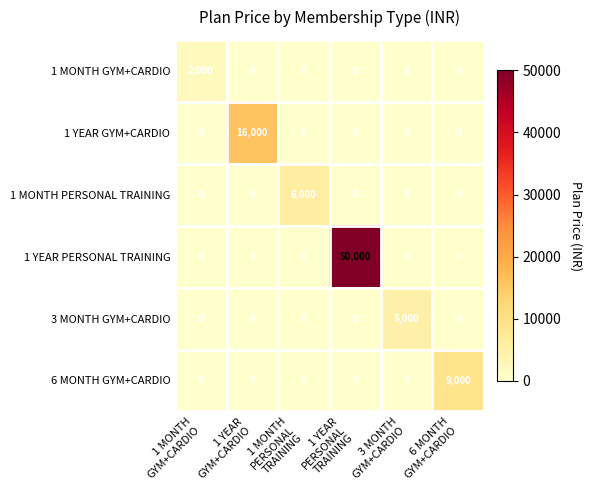

Which series has the widest spread of values?

1 YEAR PERSONAL TRAINING